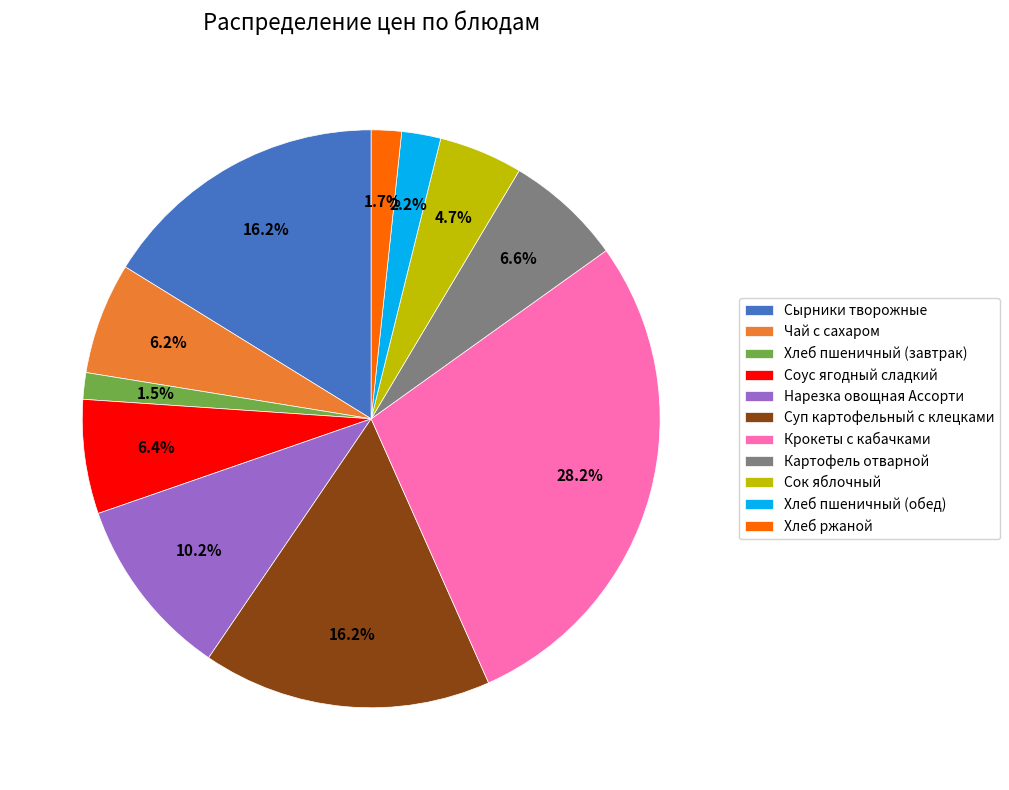

Do Крокеты с кабачками and Хлеб пшеничный (обед) together represent more than half of the pie?

No